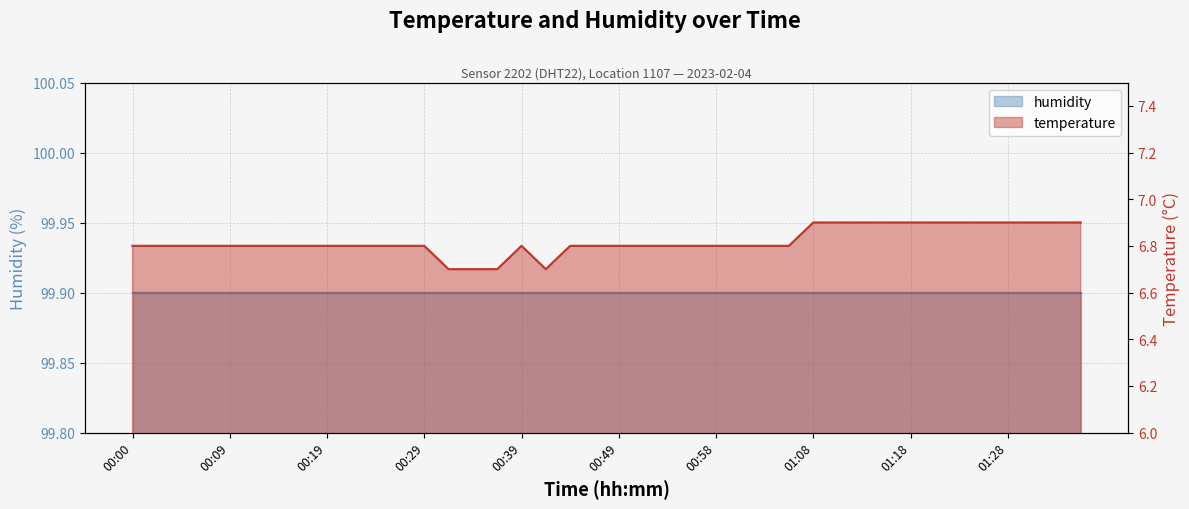

The value at 01:06 is 6.8. True or false?

True